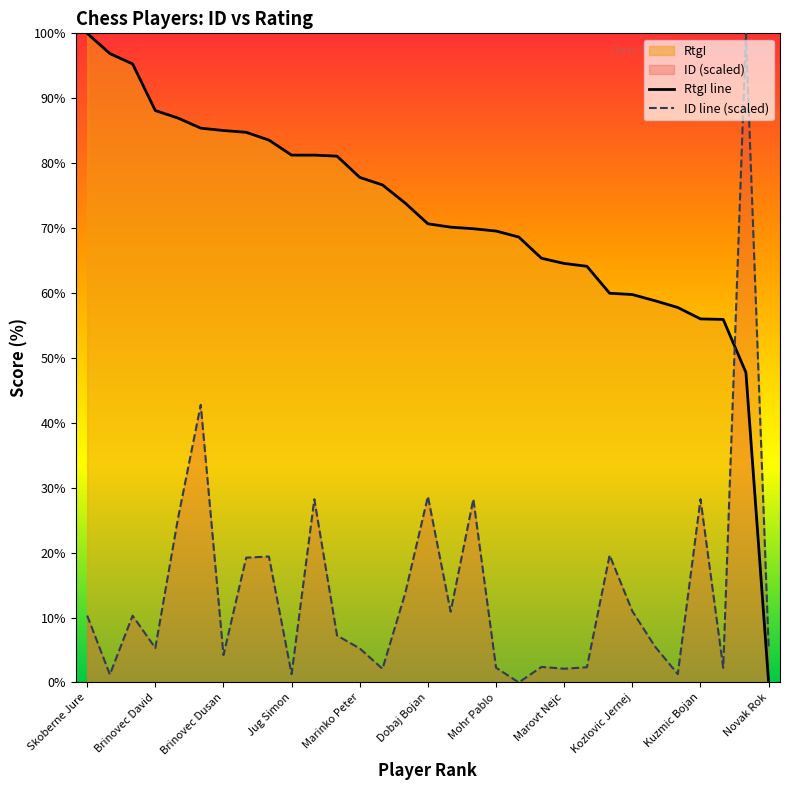

How many lines are shown in the chart?

2